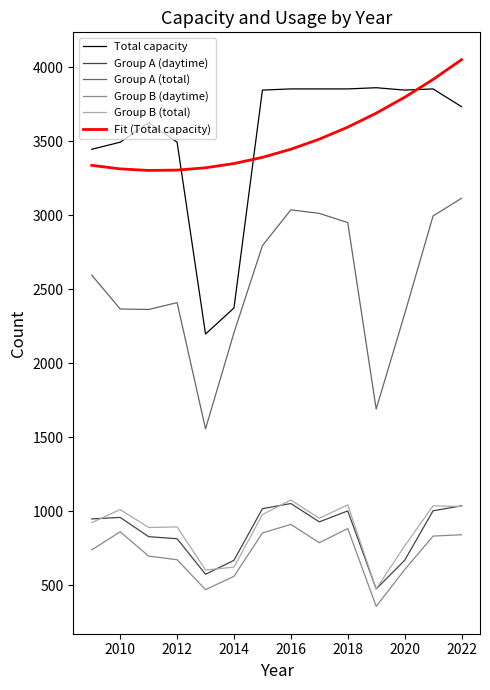

How many values in the Group B (total) series are below 951?

7